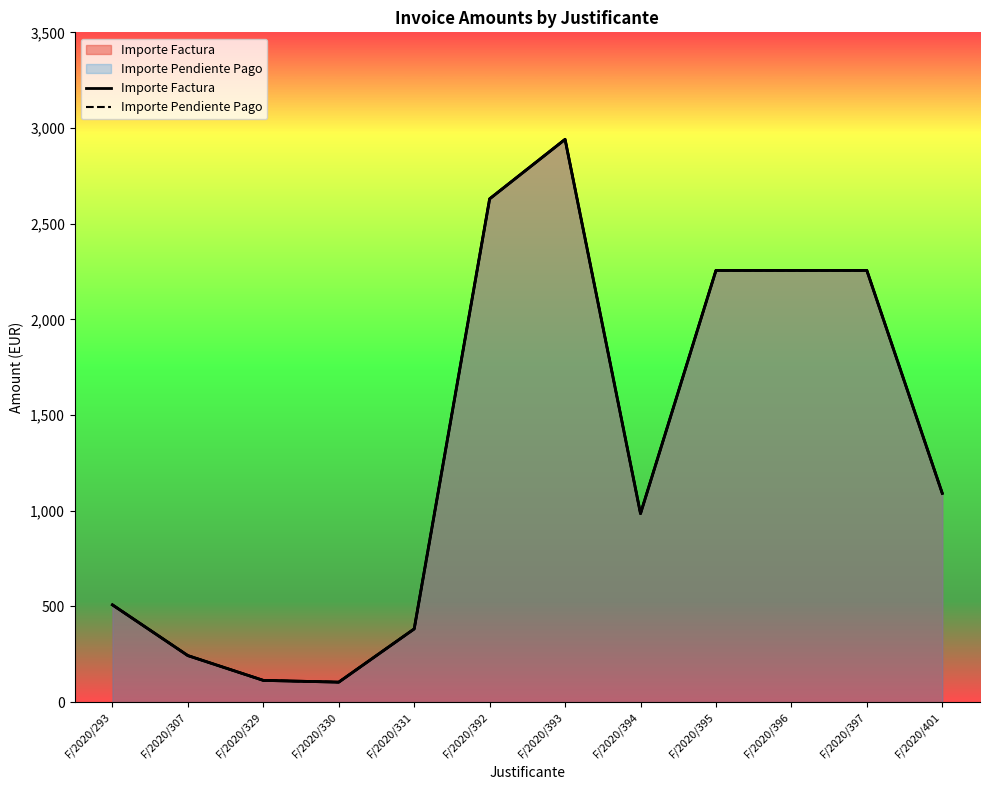

What are all the series names shown in the legend?

Importe Factura, Importe Pendiente Pago